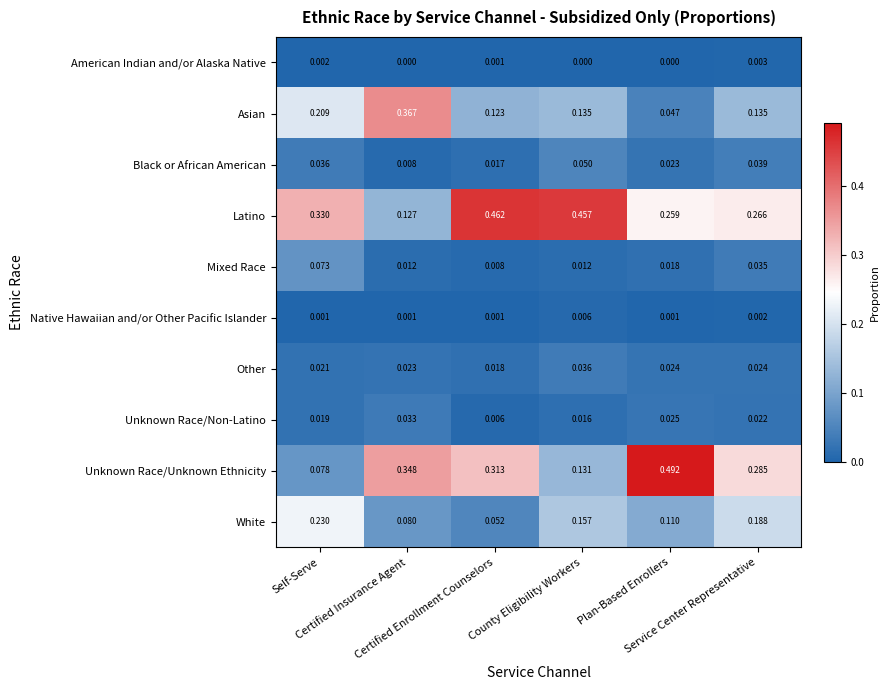

List the series in order of their peak value, highest first.

Unknown Race/Unknown Ethnicity, Latino, Asian, White, Mixed Race, Black or African American, Other, Unknown Race/Non-Latino, Native Hawaiian and/or Other Pacific Islander, American Indian and/or Alaska Native